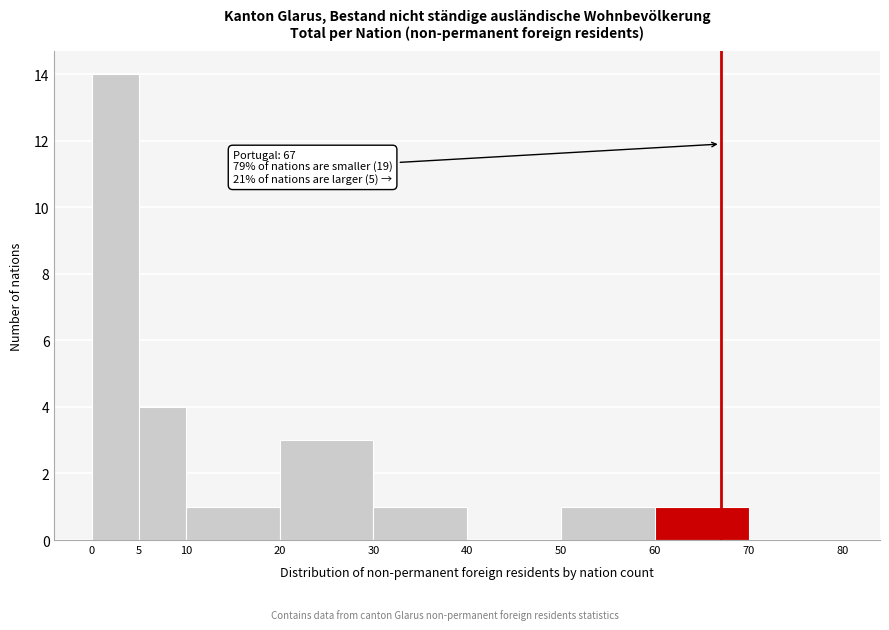

Over which range of the x-axis is the bar tallest?

0 to 5